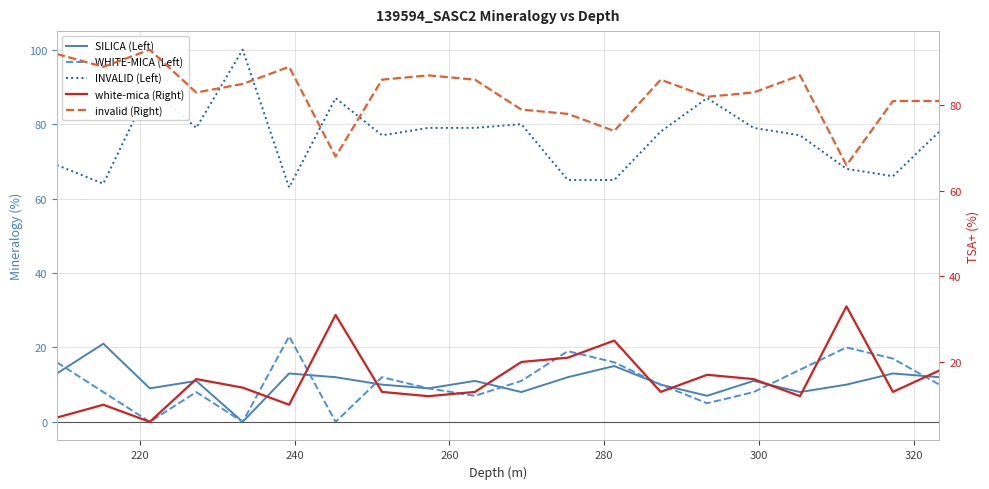

What is the difference between the second highest and minimum values in the white-mica (Right) series?

25